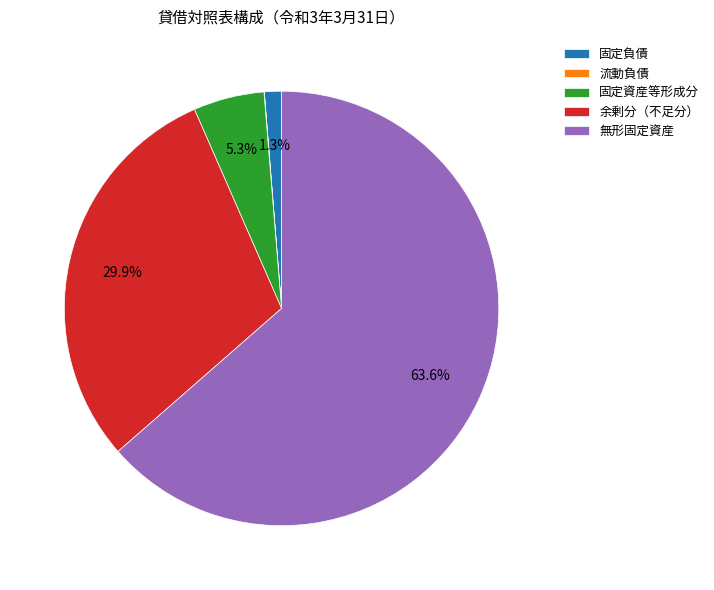

What portion of the pie excludes 余剰分（不足分）?

70.1%